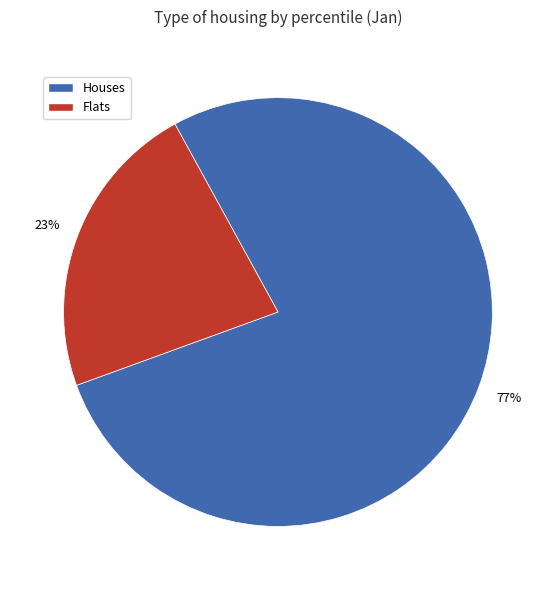

To the nearest percent, what is the average slice percentage?

50%